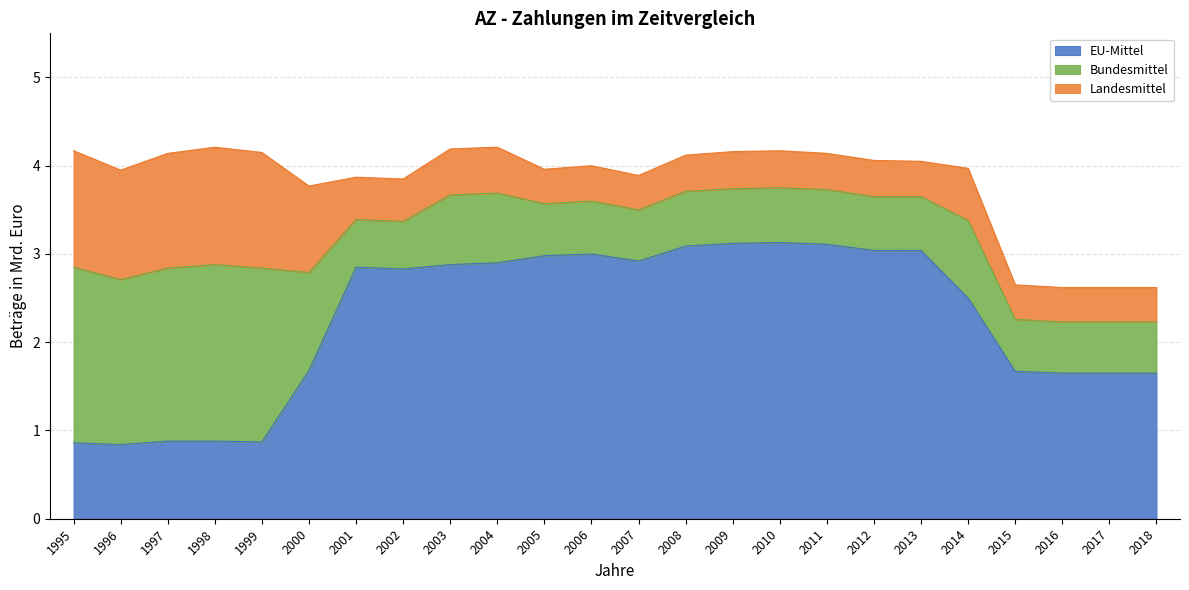

What is the spread (max minus min) of values at 2011?

2.7